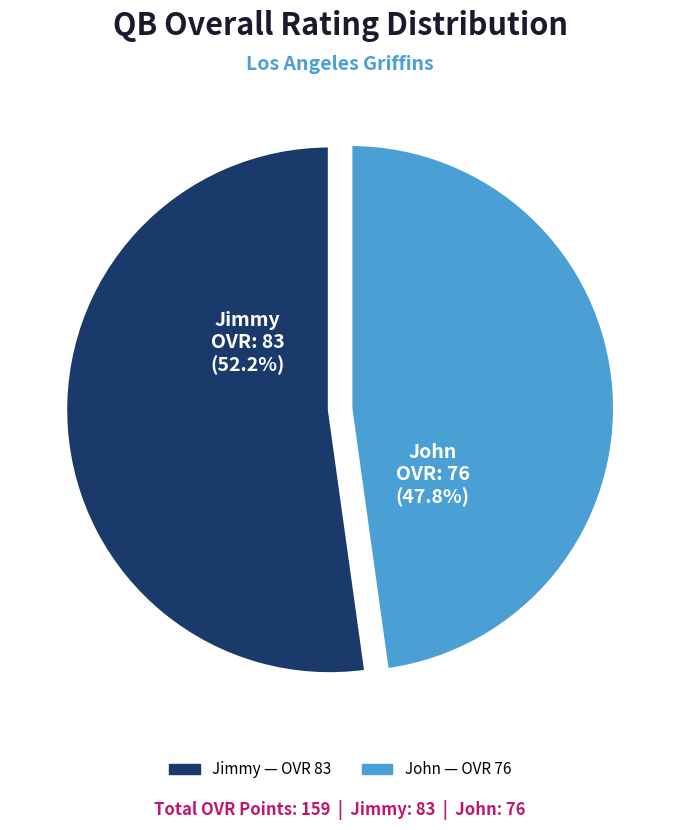

True or false: John accounts for 54% of the total.

False